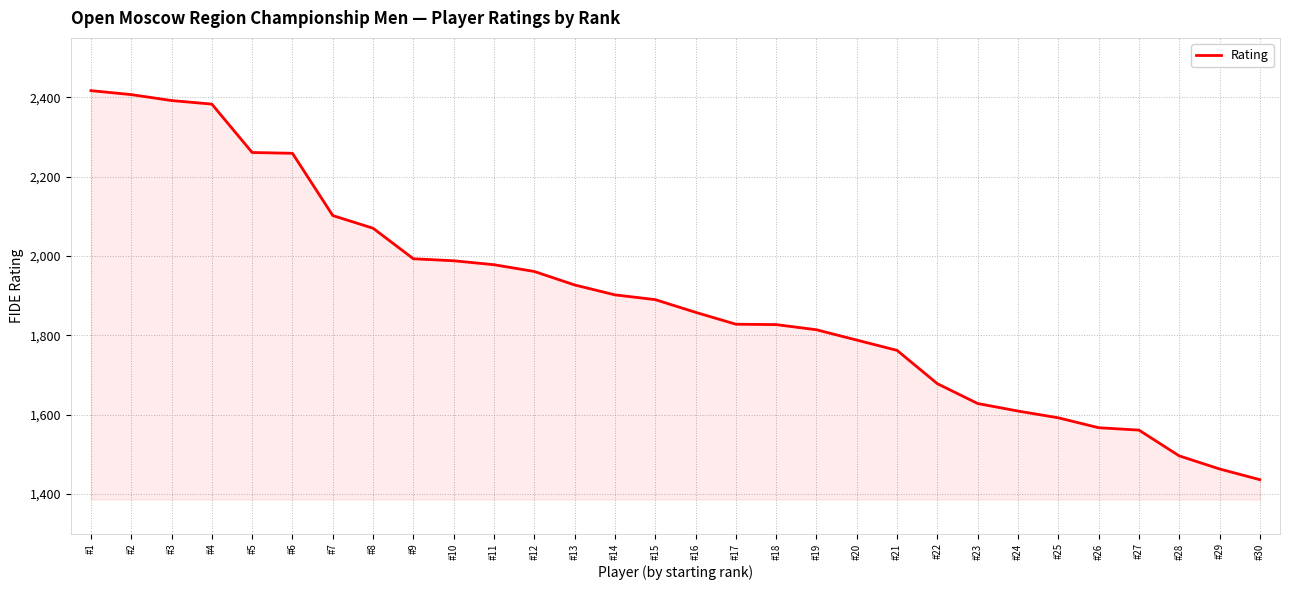

What is the difference between the maximum and minimum values?

981